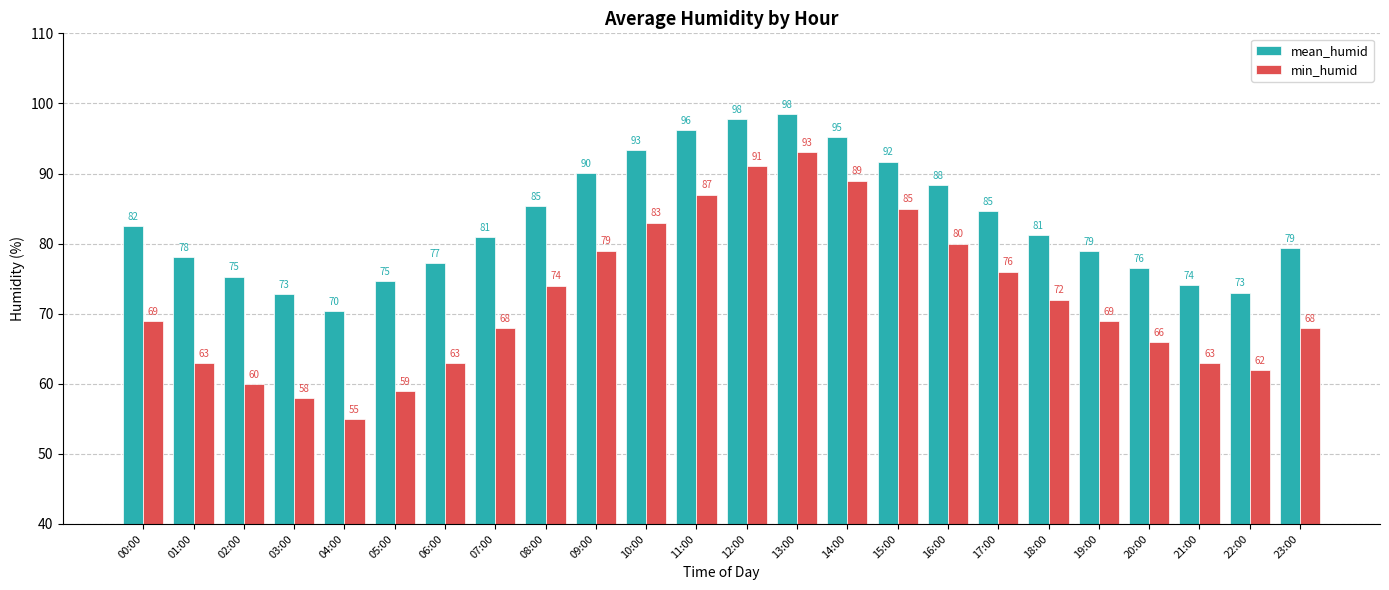

What is the average value of the mean_humid series?

83.2